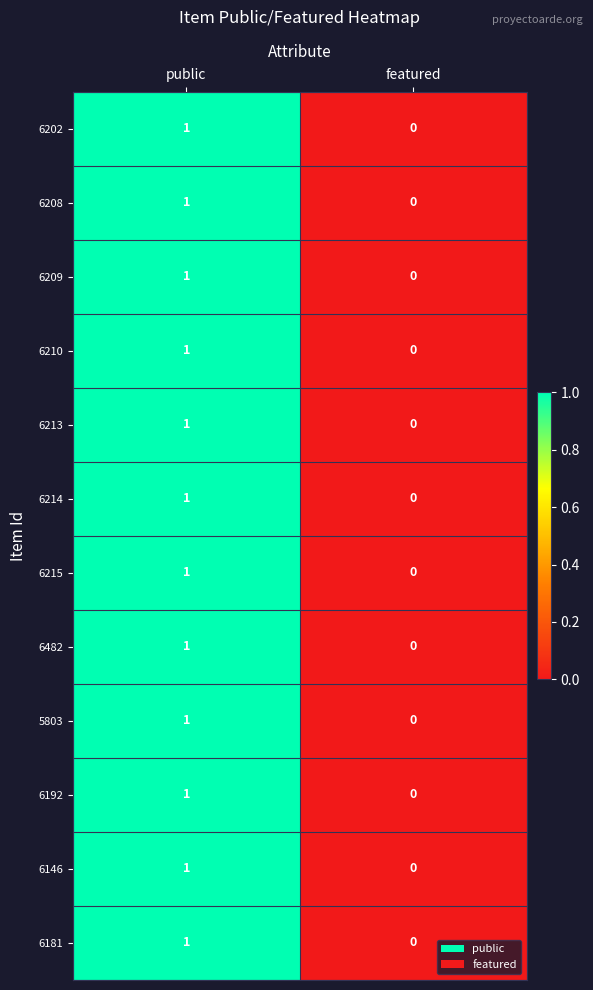

Is it true that 6202 equals 0 at featured?

True